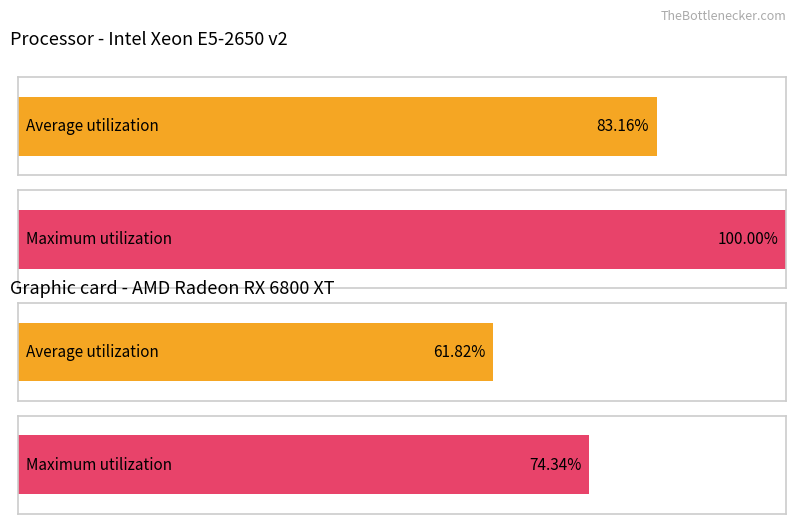

Is it true that Maximum utilization equals 27.4 at 0?

False